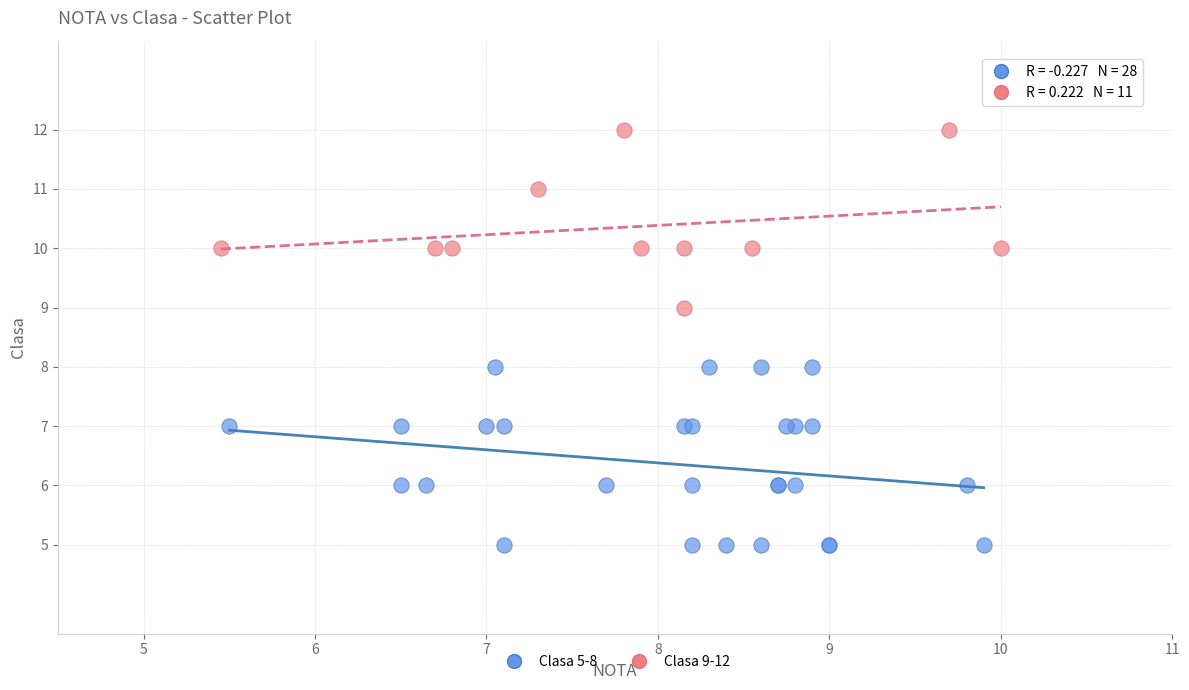

Which series reaches the maximum Y coordinate?

Clasa 9-12